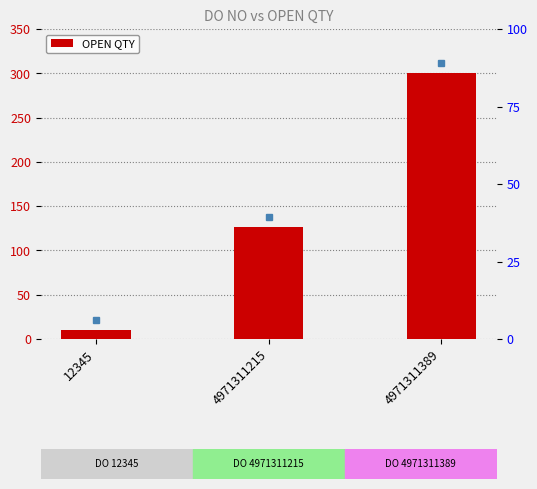

Are the bars grouped side by side (vs. stacked)?

No